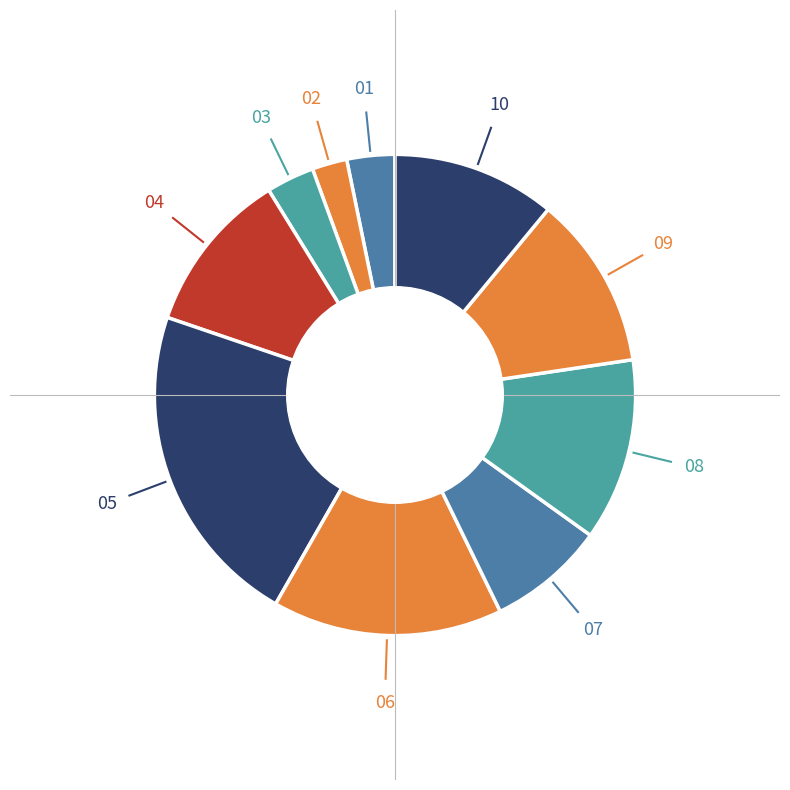

Does any single category account for the majority?

No